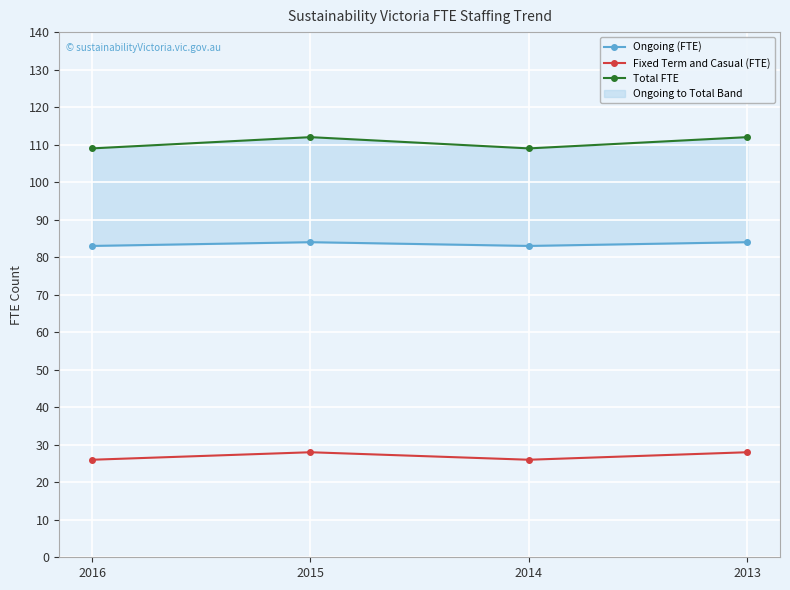

Which series has the widest spread of values?

Total FTE